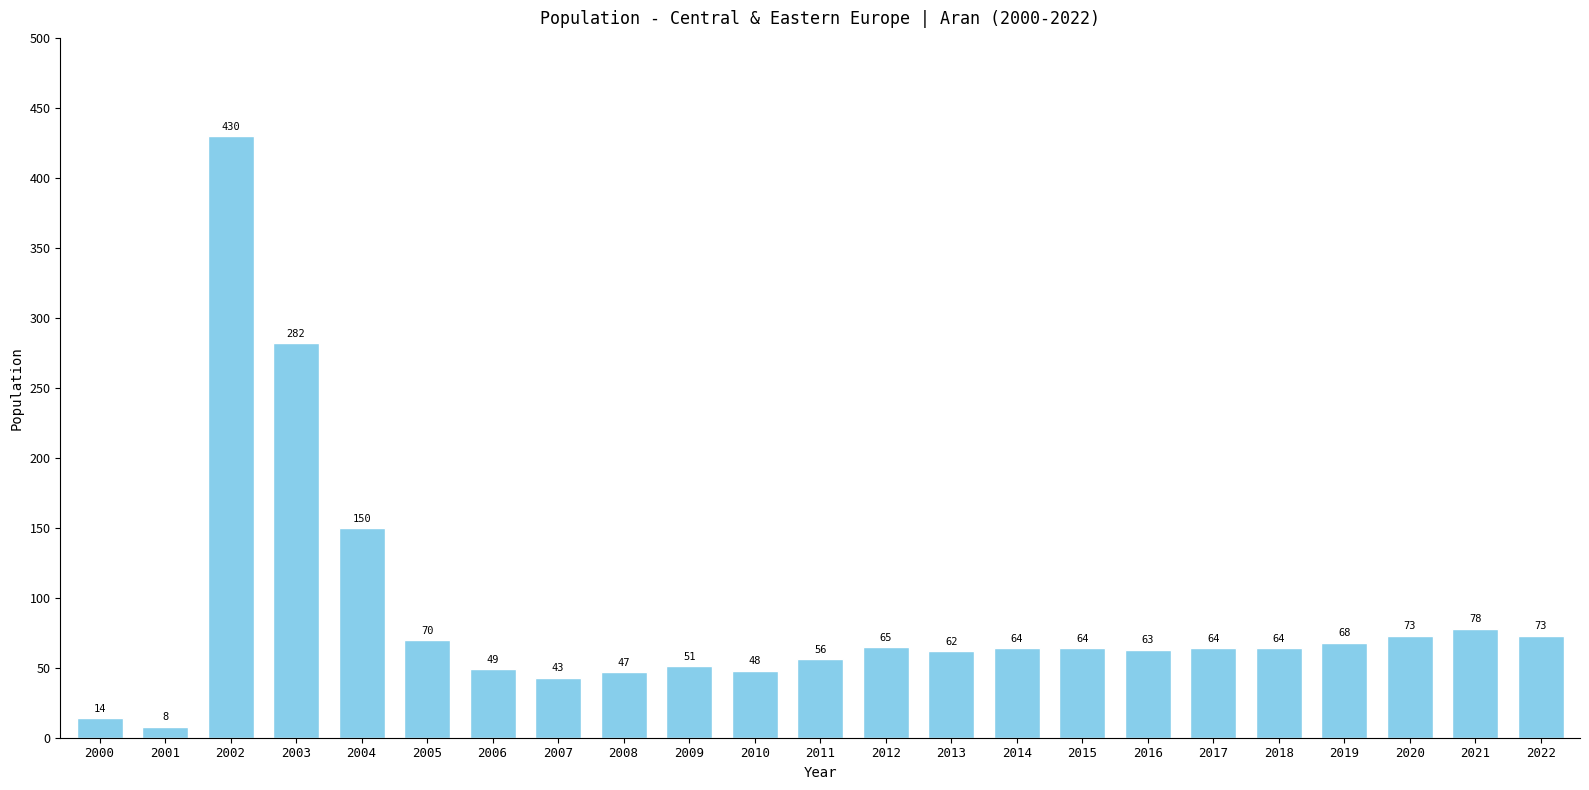

What is the difference between the maximum and second lowest values?

416